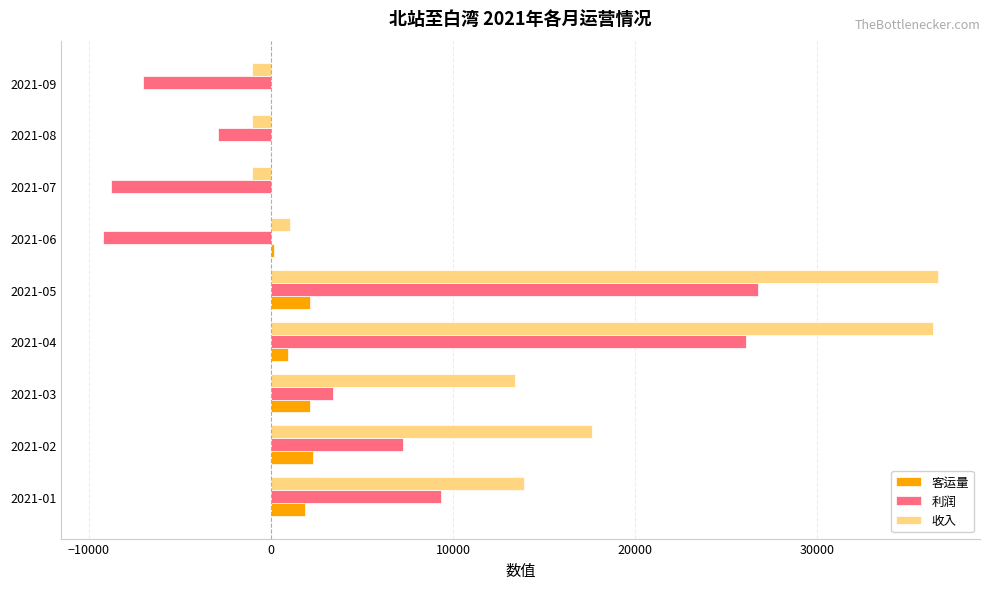

What is the total value across all series at 2021-08?

-3947.9